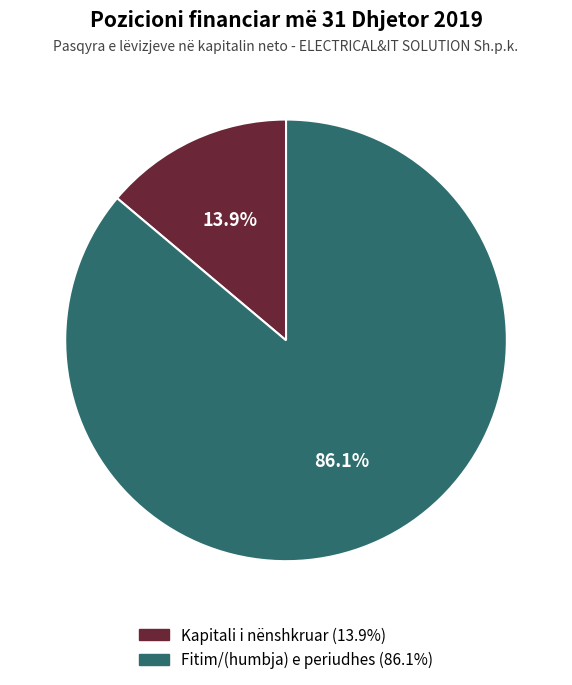

Combined, what portion of the pie is Kapitali i nënshkruar and Fitim/(humbja) e periudhes?

100.0%